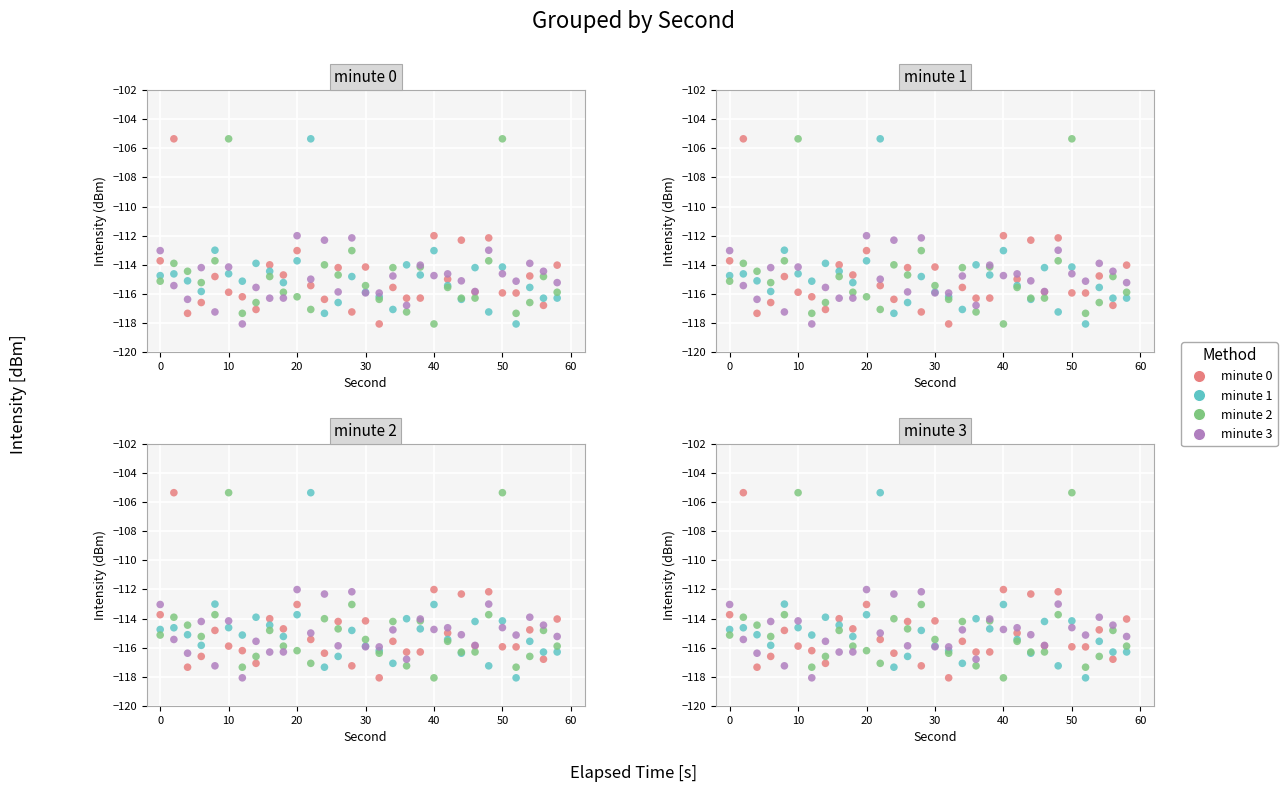

Which series reaches the minimum Y coordinate?

minute 0